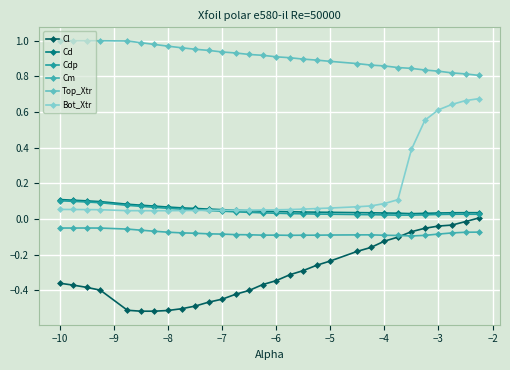

In Cdp, how many points are lower than both neighbors (excluding endpoints)?

1